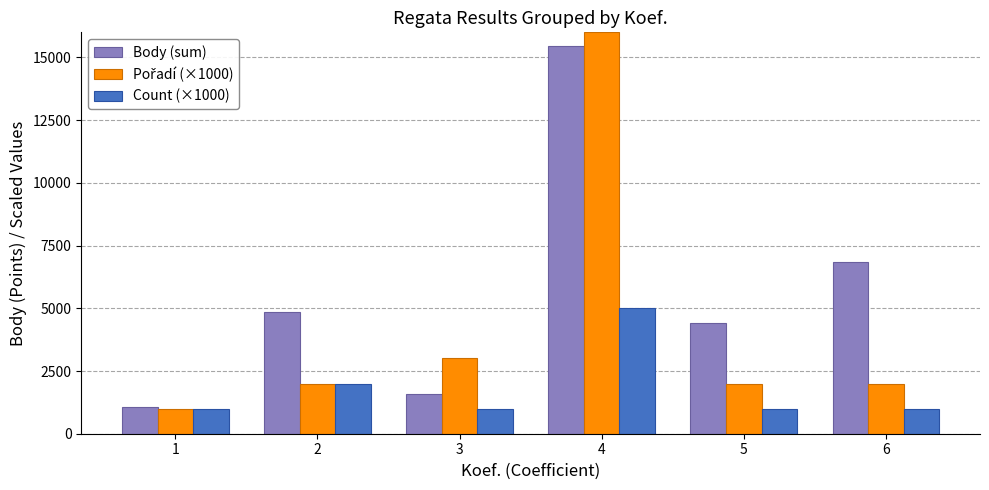

What is the smallest value displayed?

1000